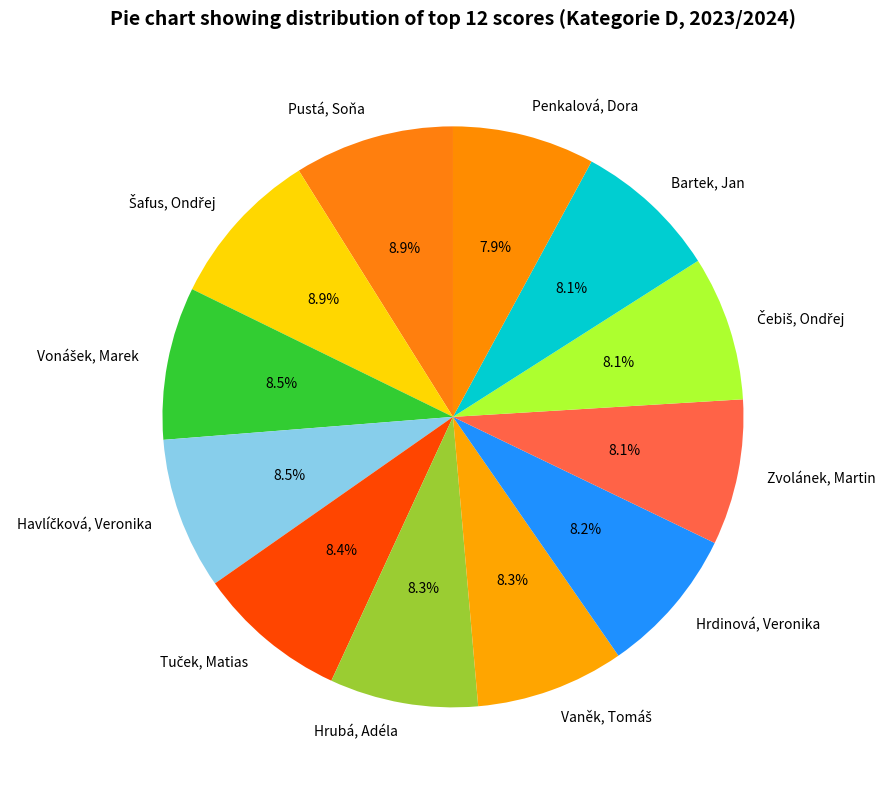

Does any single category account for the majority?

No